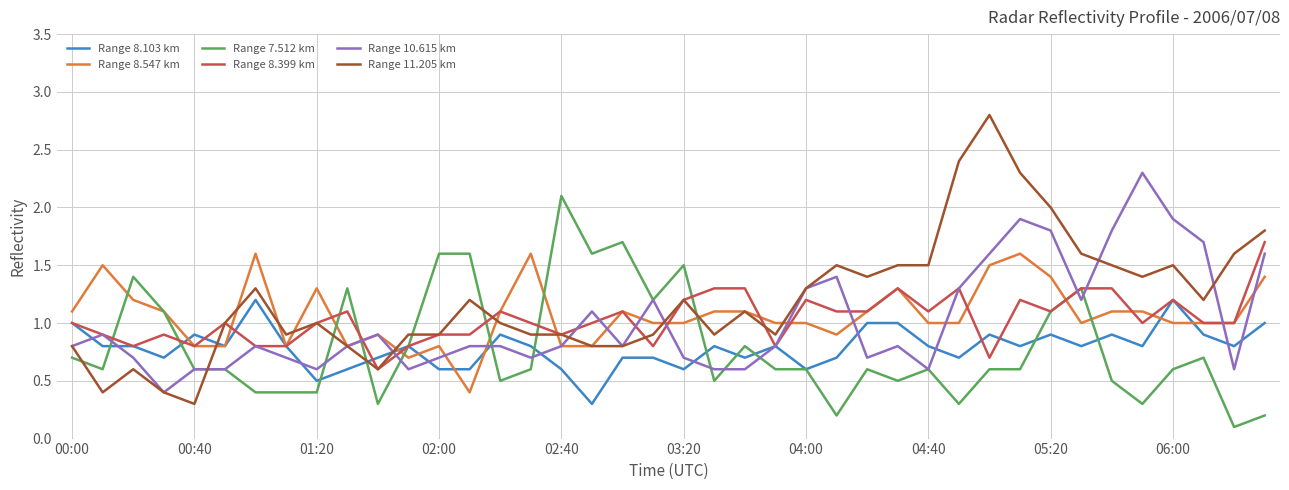

Reading right to left, what are all the values shown in this chart?

Range 8.103 km: 1.0	0.8	0.9	1.2	0.8	0.9	0.8	0.9	0.8	0.9	0.7	0.8	1.0	1.0	0.7	0.6	0.8	0.7	0.8	0.6	0.7	0.7	0.3	0.6	0.8	0.9	0.6	0.6	0.8	0.7	0.6	0.5	0.8	1.2	0.8	0.9	0.7	0.8	0.8	1.0
Range 8.547 km: 1.4	1.0	1.0	1.0	1.1	1.1	1.0	1.4	1.6	1.5	1.0	1.0	1.3	1.1	0.9	1.0	1.0	1.1	1.1	1.0	1.0	1.1	0.8	0.8	1.6	1.1	0.4	0.8	0.7	0.9	0.8	1.3	0.8	1.6	0.8	0.8	1.1	1.2	1.5	1.1
Range 7.512 km: 0.2	0.1	0.7	0.6	0.3	0.5	1.3	1.1	0.6	0.6	0.3	0.6	0.5	0.6	0.2	0.6	0.6	0.8	0.5	1.5	1.2	1.7	1.6	2.1	0.6	0.5	1.6	1.6	0.8	0.3	1.3	0.4	0.4	0.4	0.6	0.6	1.1	1.4	0.6	0.7
Range 8.399 km: 1.7	1.0	1.0	1.2	1.0	1.3	1.3	1.1	1.2	0.7	1.3	1.1	1.3	1.1	1.1	1.2	0.8	1.3	1.3	1.2	0.8	1.1	1.0	0.9	1.0	1.1	0.9	0.9	0.8	0.6	1.1	1.0	0.8	0.8	1.0	0.8	0.9	0.8	0.9	1.0
Range 10.615 km: 1.6	0.6	1.7	1.9	2.3	1.8	1.2	1.8	1.9	1.6	1.3	0.6	0.8	0.7	1.4	1.3	0.8	0.6	0.6	0.7	1.2	0.8	1.1	0.8	0.7	0.8	0.8	0.7	0.6	0.9	0.8	0.6	0.7	0.8	0.6	0.6	0.4	0.7	0.9	0.8
Range 11.205 km: 1.8	1.6	1.2	1.5	1.4	1.5	1.6	2.0	2.3	2.8	2.4	1.5	1.5	1.4	1.5	1.3	0.9	1.1	0.9	1.2	0.9	0.8	0.8	0.9	0.9	1.0	1.2	0.9	0.9	0.6	0.8	1.0	0.9	1.3	1.0	0.3	0.4	0.6	0.4	0.8